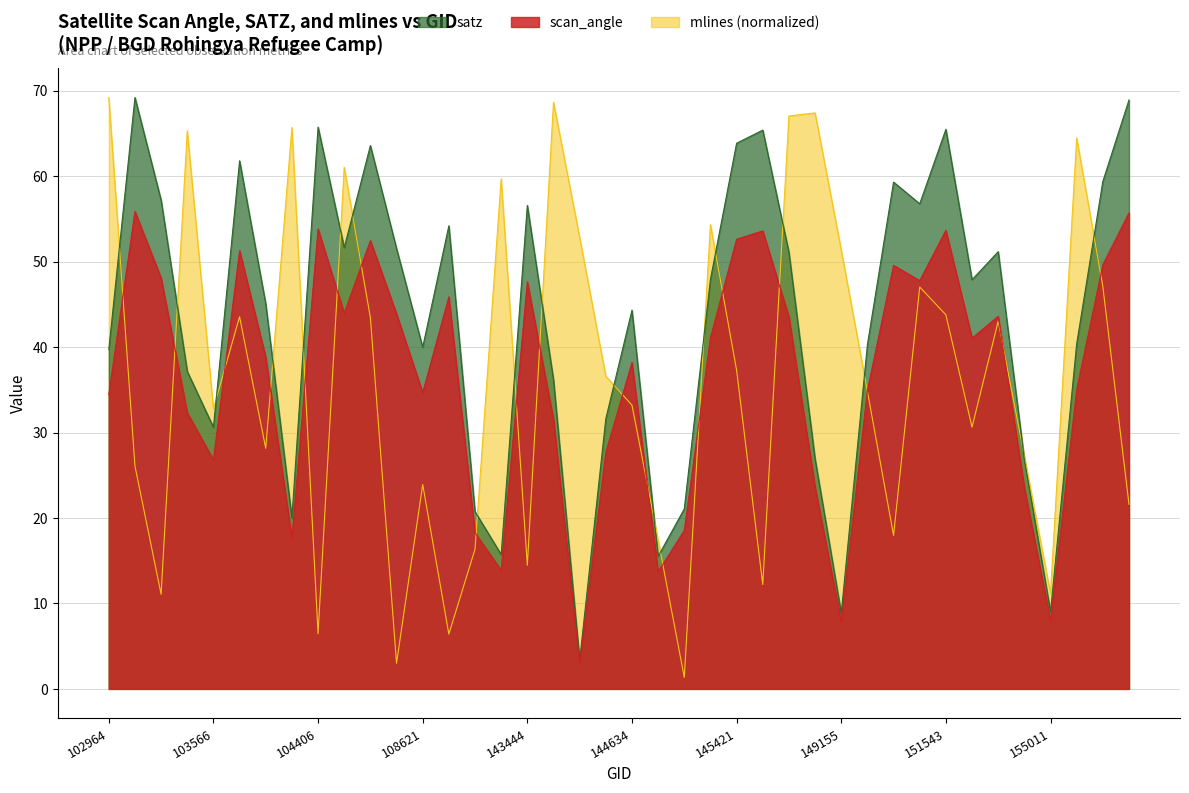

What is the highest value of the mlines series?

69.2